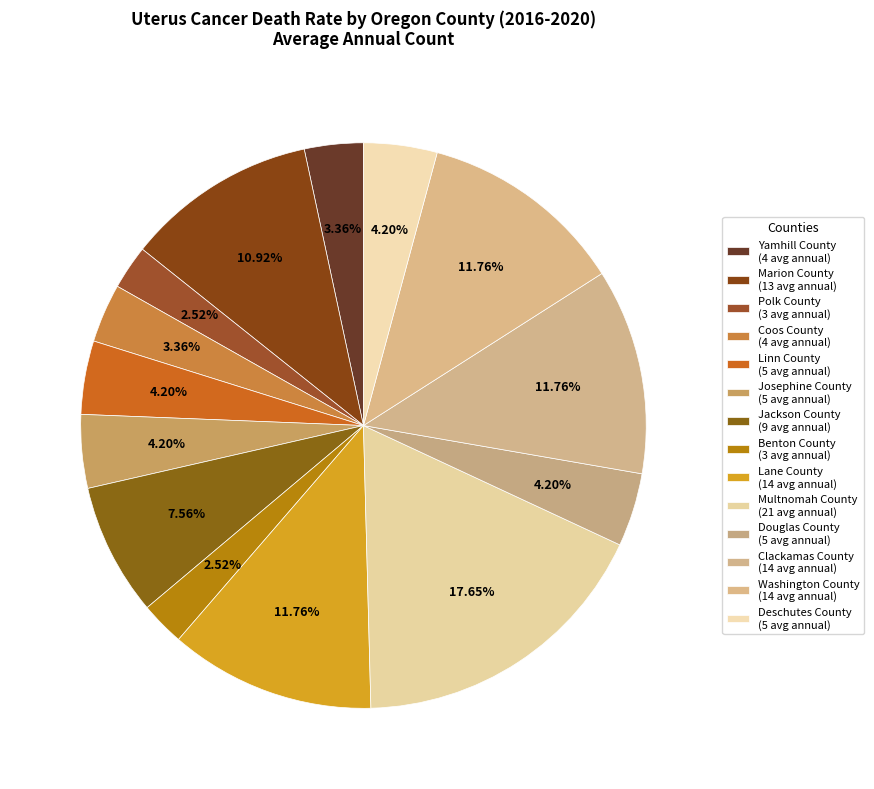

To the nearest percent, what is the difference between the Yamhill County and Linn County slice percentages?

1%